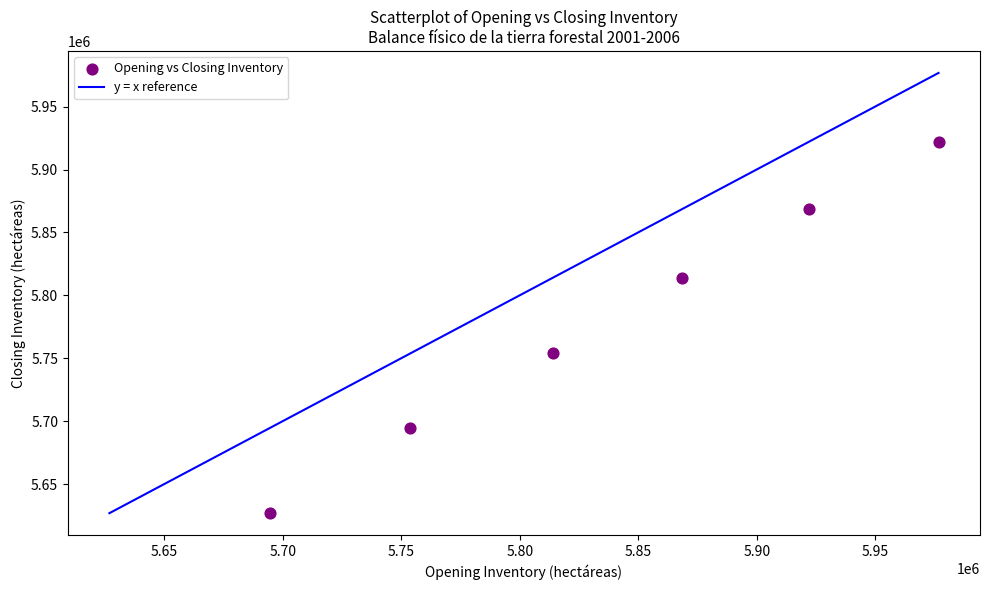

What is the average Y value?

5779877.8